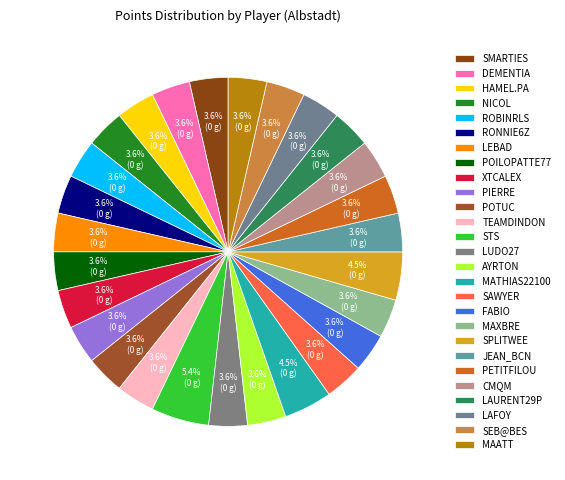

How many slices are in this pie chart?

27